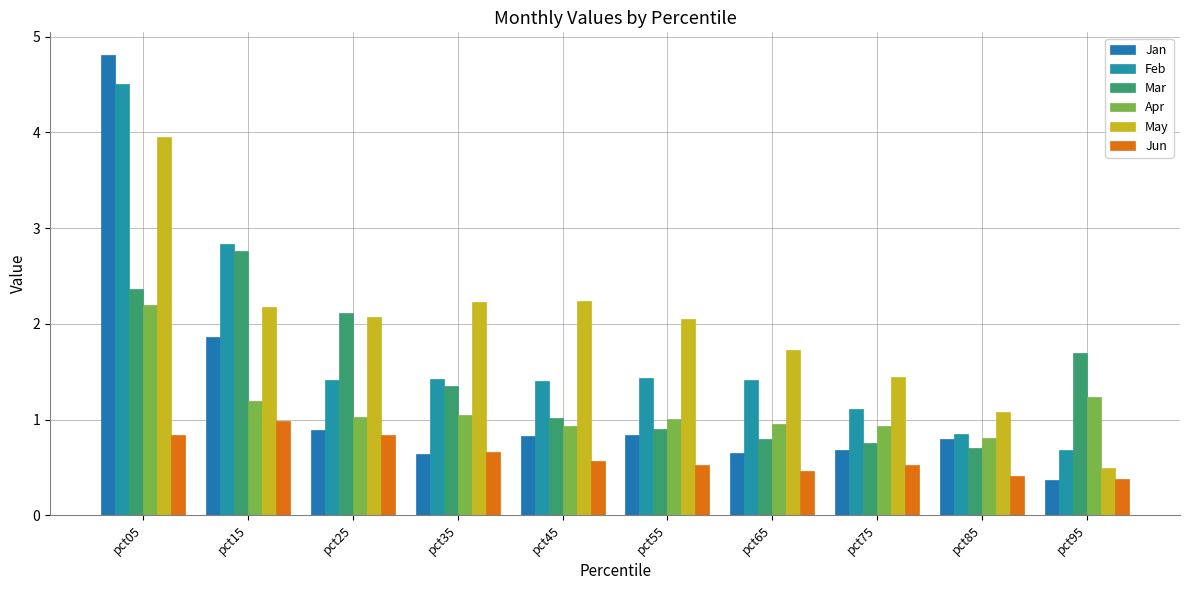

How many groups of bars are there?

10